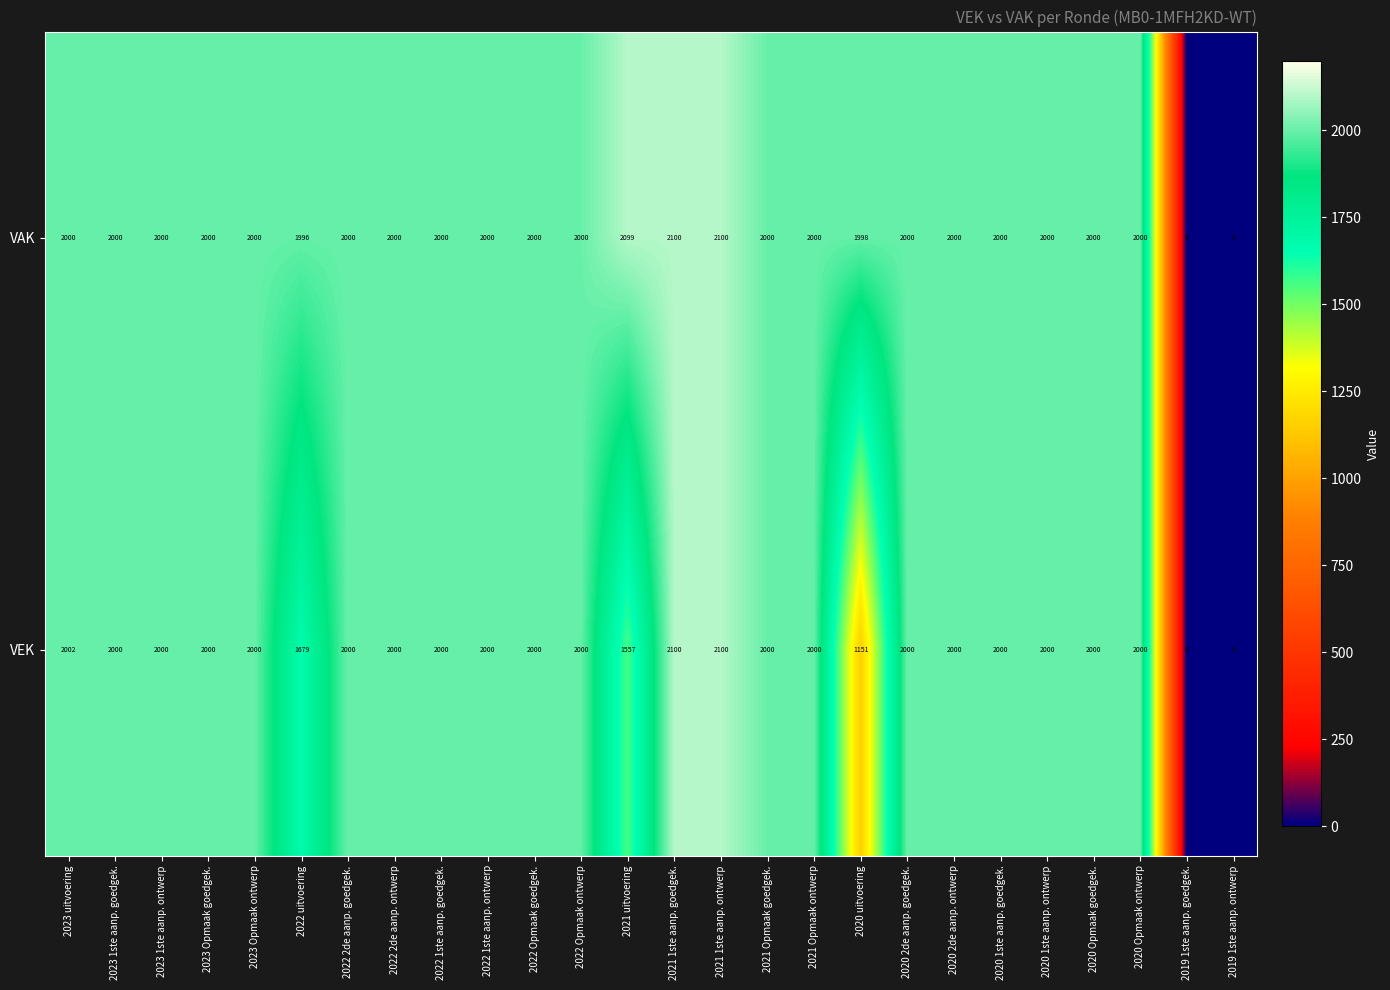

Rank the series by their average value, from highest to lowest.

VAK, VEK